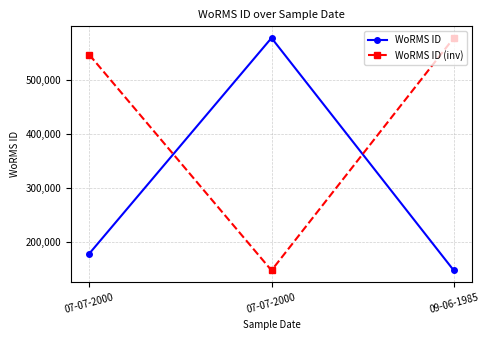

At how many categories does at least one series exceed 322125?

3